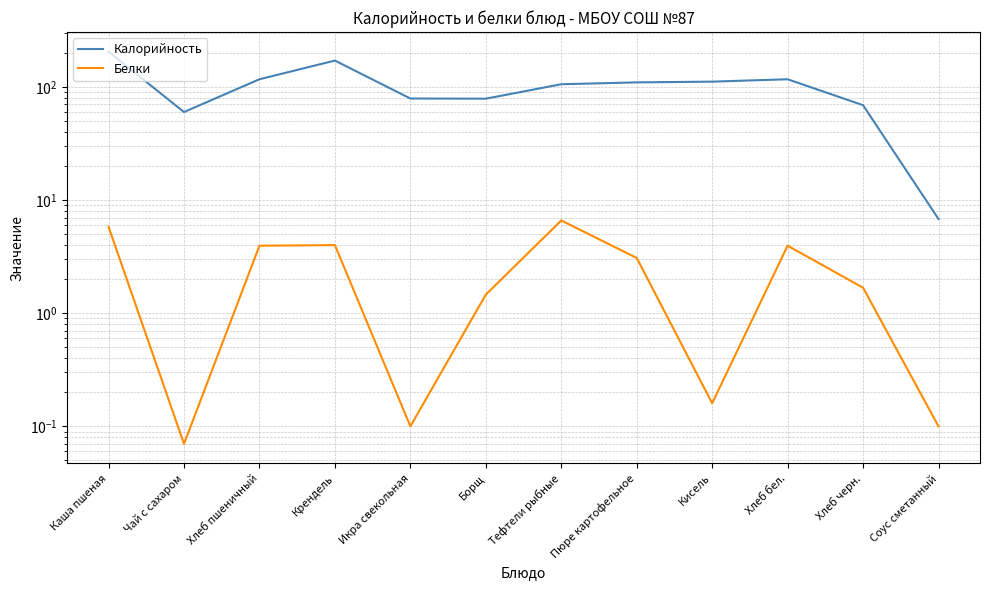

Rank the categories by Калорийность value from lowest to highest.

Соус сметанный, Чай с сахаром, Хлеб черн., Борщ, Икра свекольная, Тефтели рыбные, Пюре картофельное, Кисель, Хлеб пшеничный, Хлеб бел., Крендель, Каша пшеная